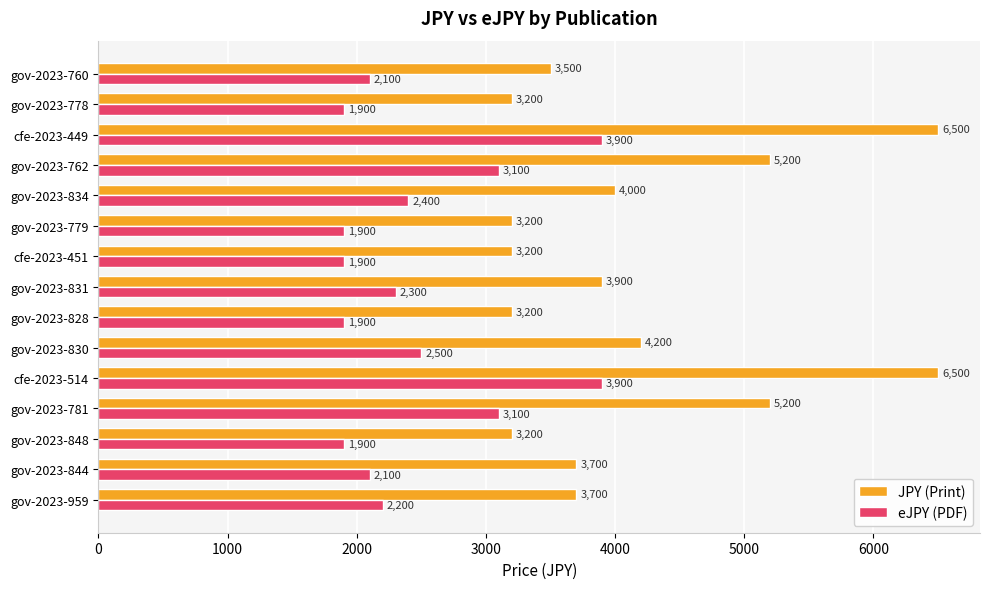

Which series changed the most between gov-2023-844 and gov-2023-762?

JPY (Print)